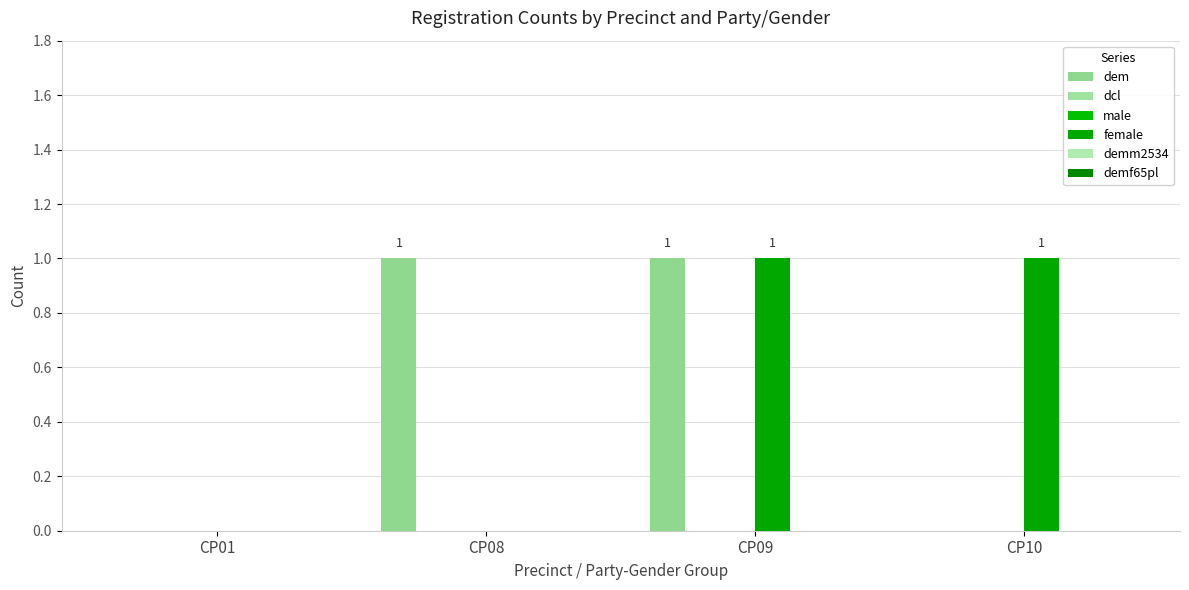

Reading left to right, list all the values displayed in this chart.

dem: 0	1	1	0
dcl: 0	0	0	0
male: 0	0	0	0
female: 0	0	1	1
demm2534: 0	0	0	0
demf65pl: 0	0	0	0